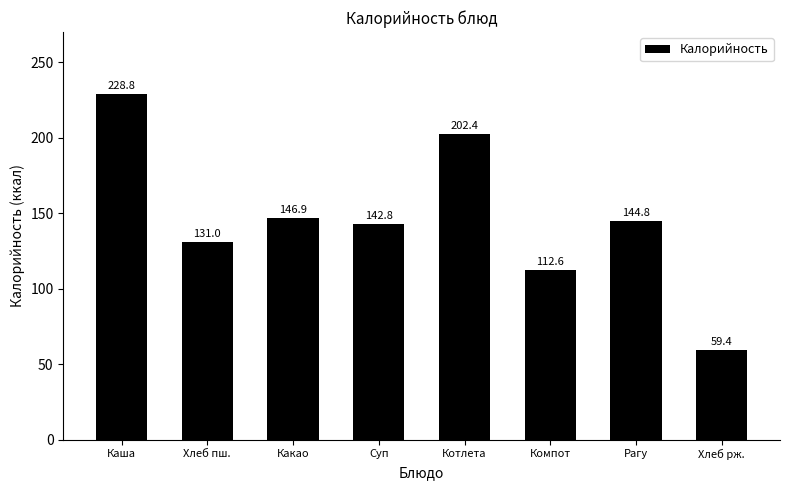

At which category does the chart reach its peak across all series?

Каша